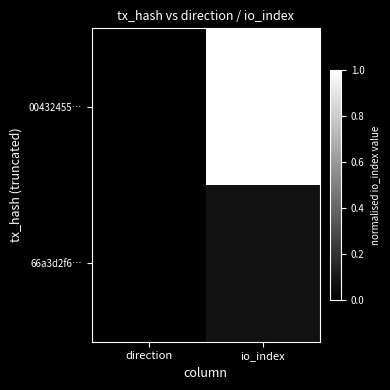

Reading left to right, list all the values displayed in this chart.

00432455…: direction=0.0	io_index=1.0
66a3d2f6…: direction=0.0	io_index=0.1